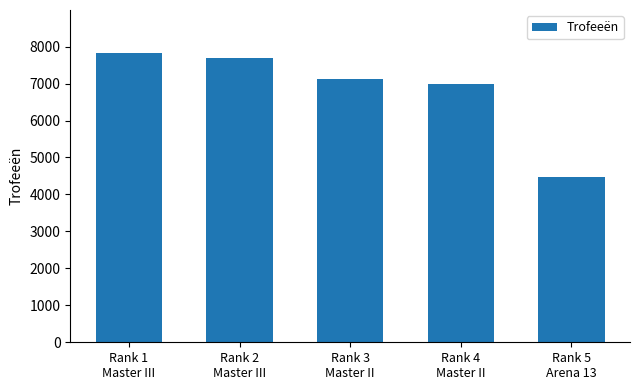

The value at Rank 2
Master III is 7684. True or false?

True